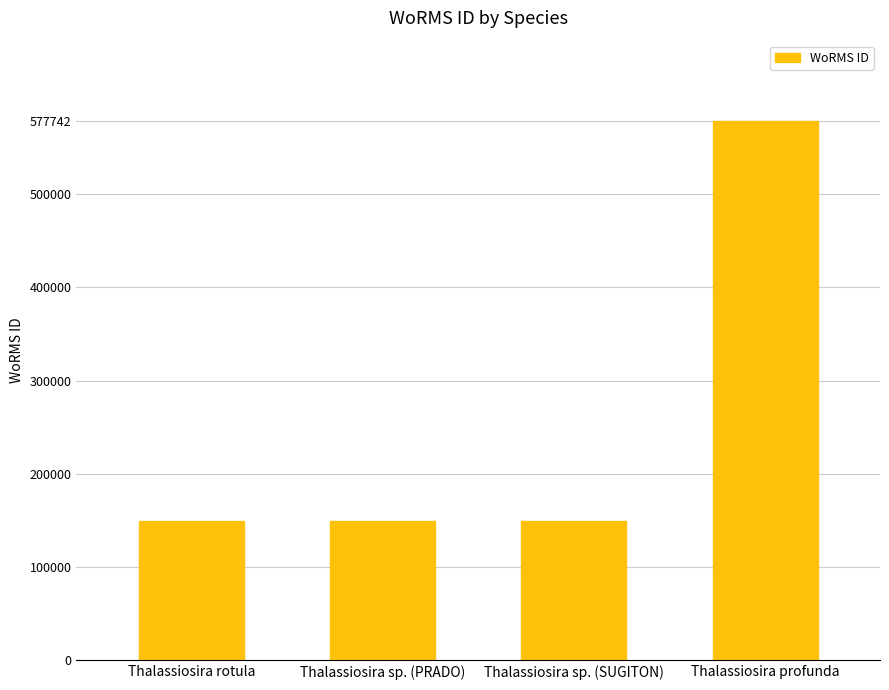

What is the label of the 4th bar from the right?

Thalassiosira rotula